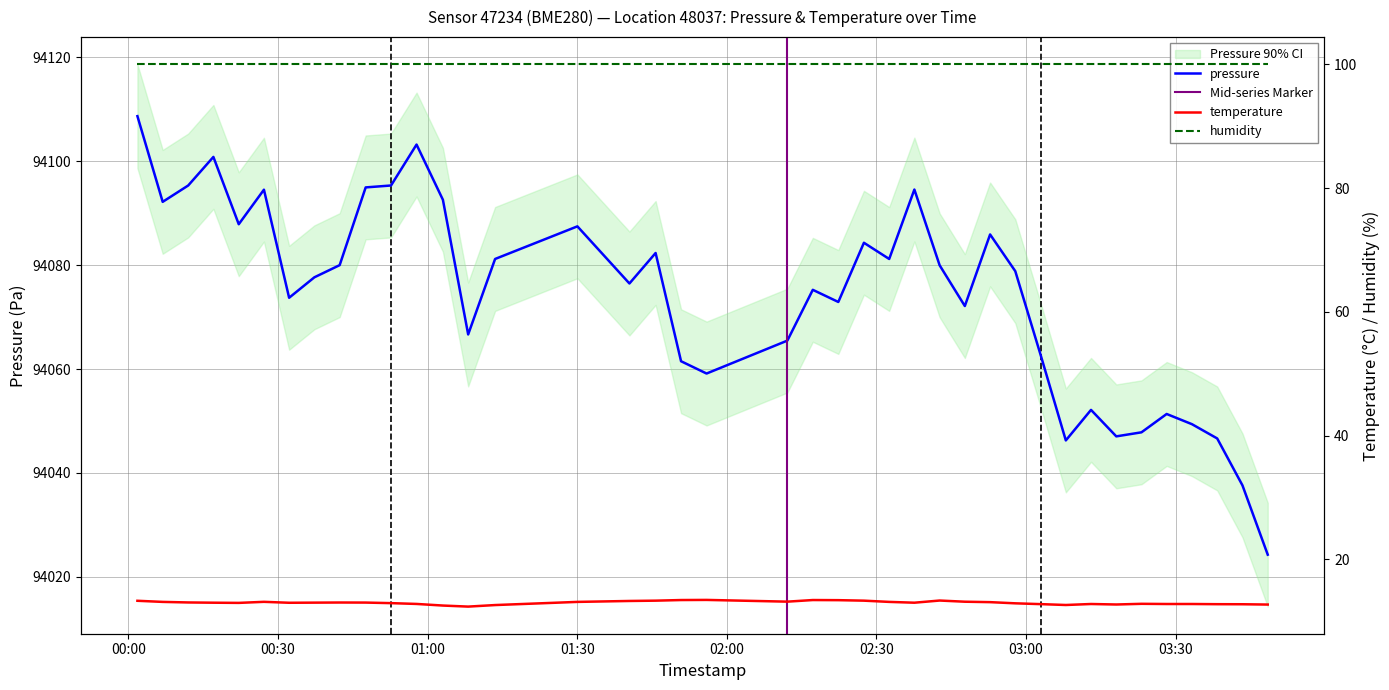

True or false: temperature has more than 2 interior local peaks.

True